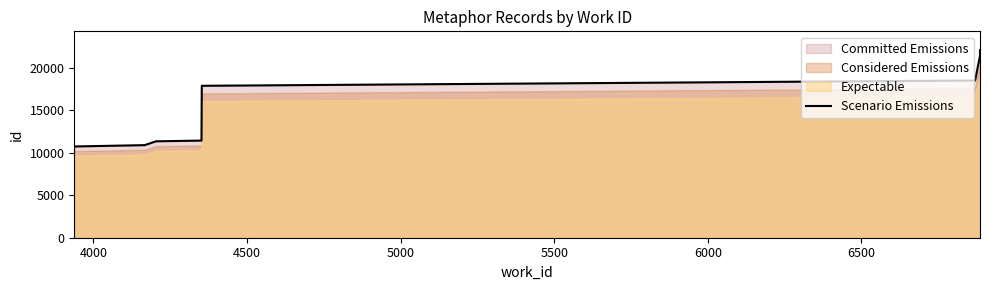

The chart shows a value of 10602 at 6500. True or false?

False